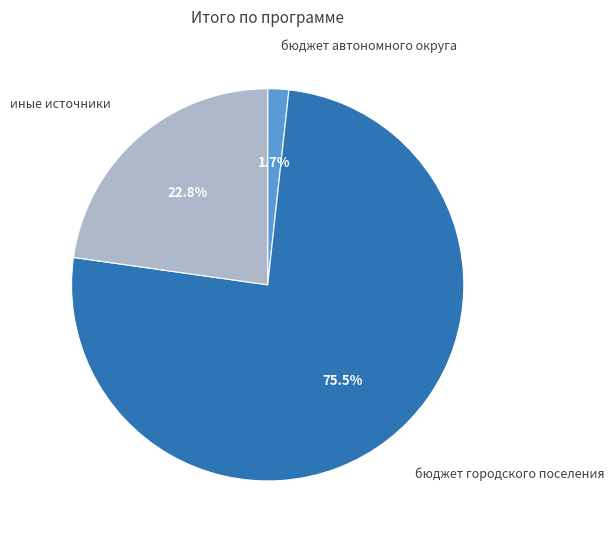

To the nearest percent, what is the average slice percentage?

33%